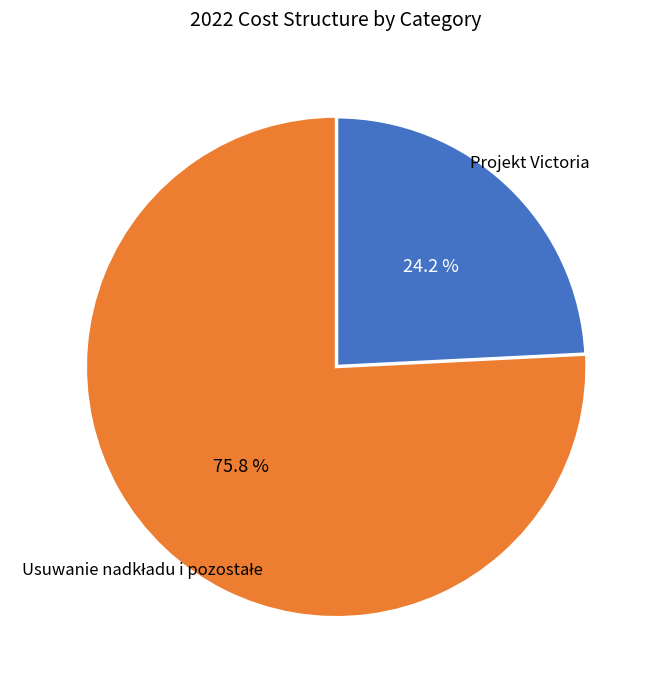

What is the smallest slice in the pie chart?

Projekt Victoria